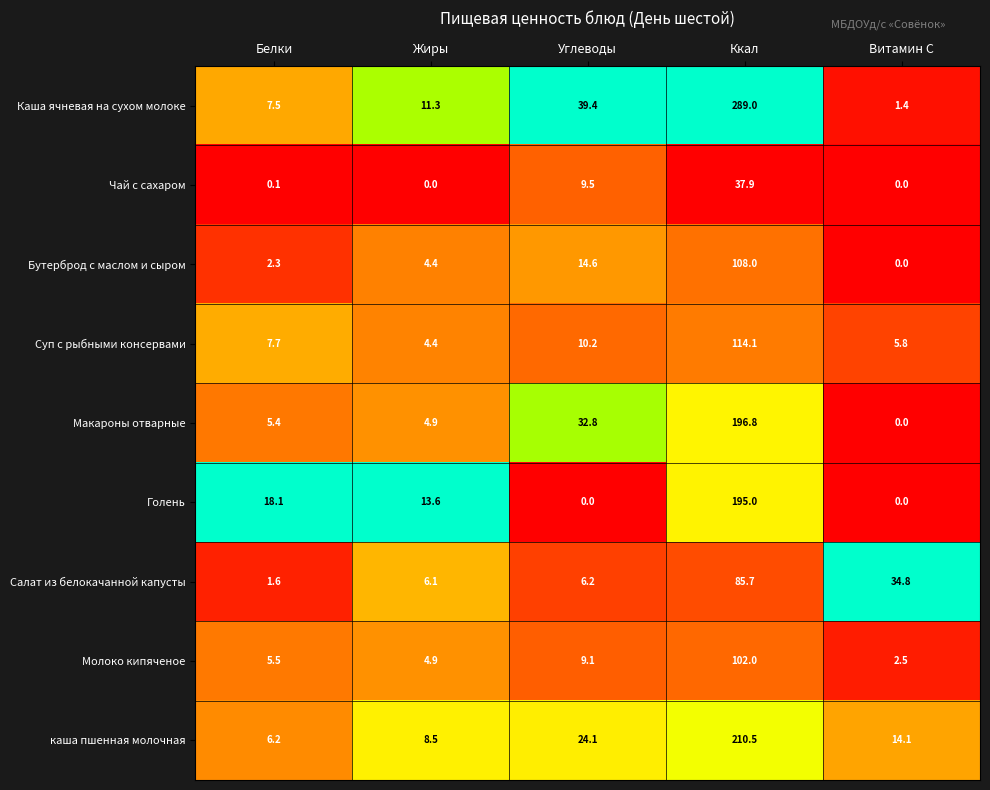

Which series has the widest spread of values?

Каша ячневая на сухом молоке